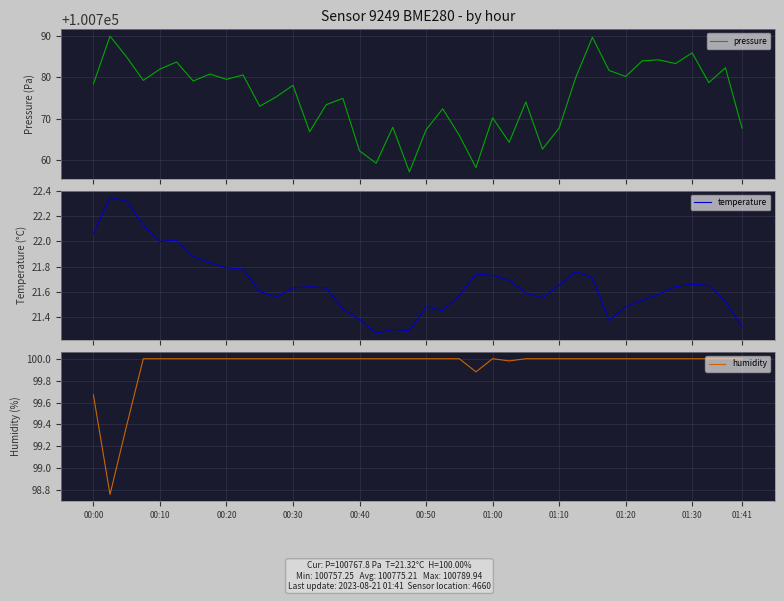

True or false: humidity has a value of 145.1 at 01:10.

False